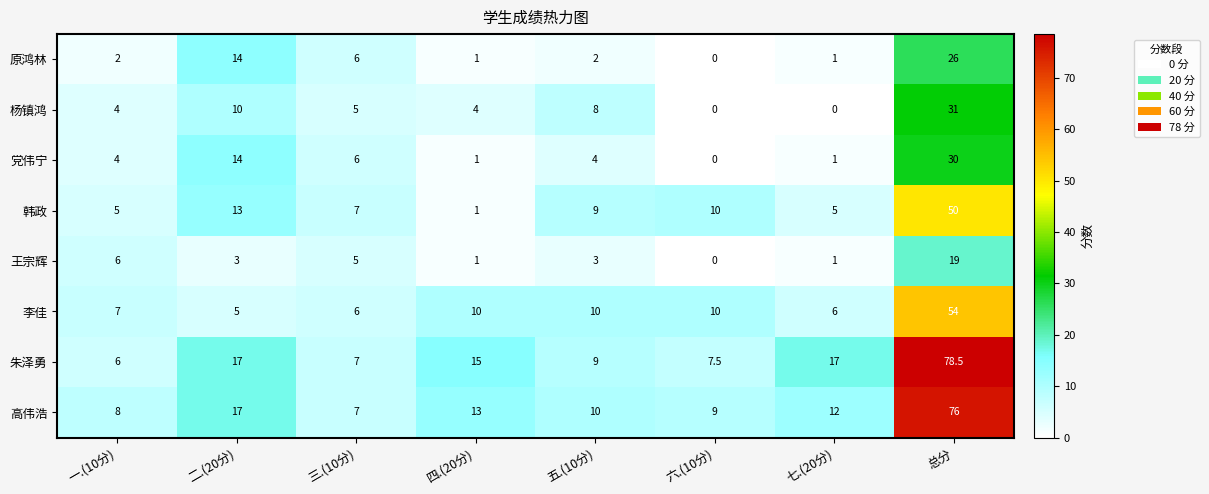

What is the difference between the highest and lowest values at 三.(10分)?

2.0